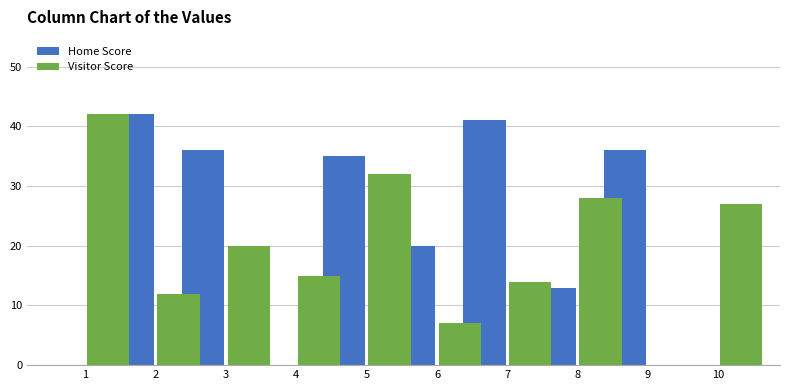

What is the sum of all Visitor Score values?

197